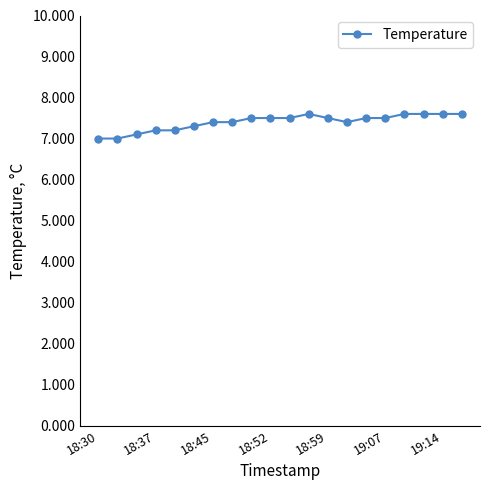

What is the greatest value displayed?

7.6